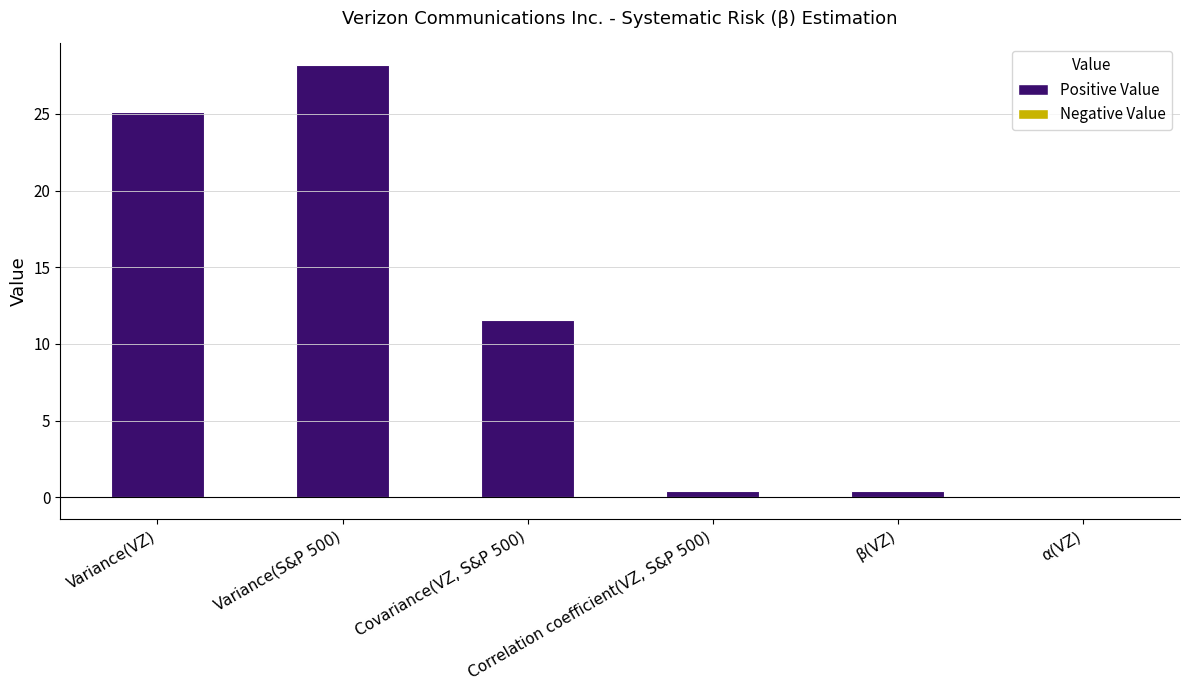

Between α(VZ) and β(VZ), which is larger?

β(VZ)